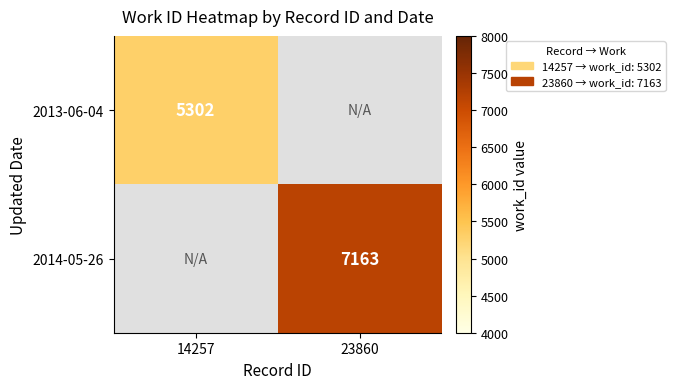

The value of 2013-06-04 at 14257 is 5302. True or false?

True